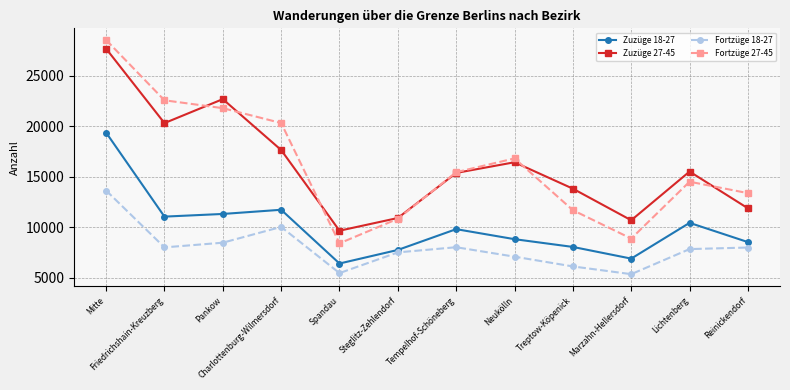

True or false: Zuzüge 18-27 and Fortzüge 18-27 cross at least once.

False